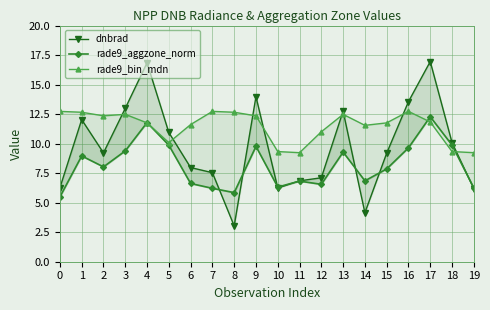

How many data points in rade9_aggzone_norm are less than 8?

10